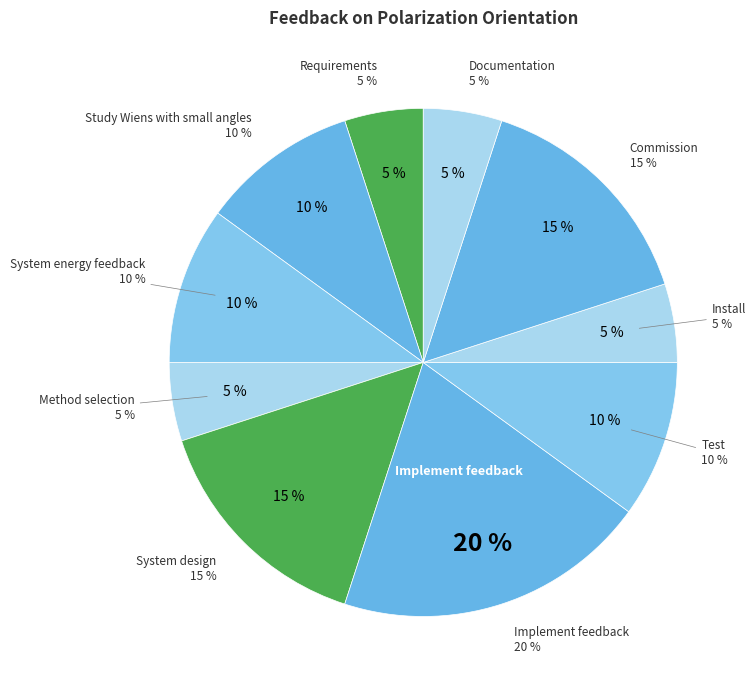

How many slices are in this pie chart?

10